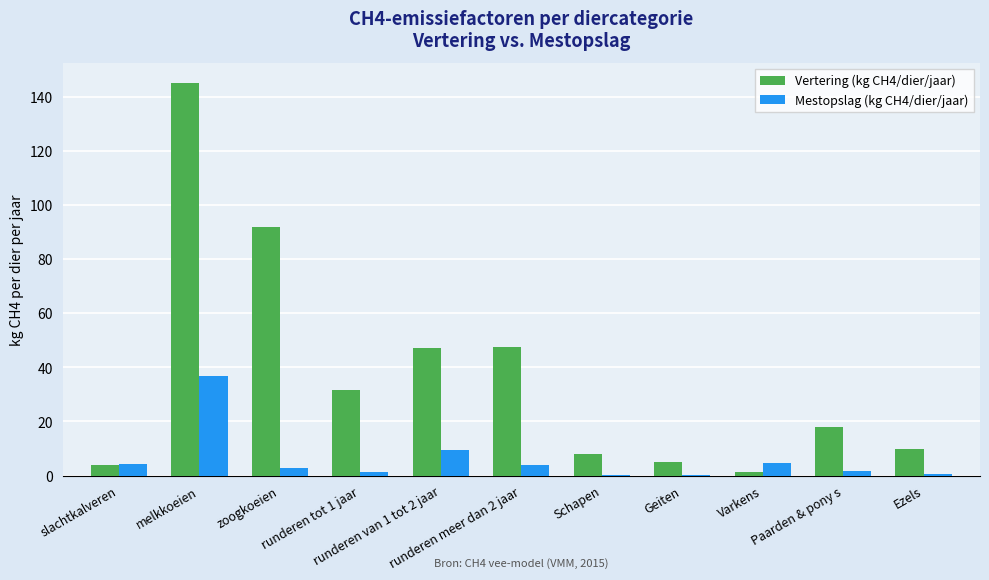

What is the sum of all Mestopslag (kg CH4/dier/jaar) values?

65.3